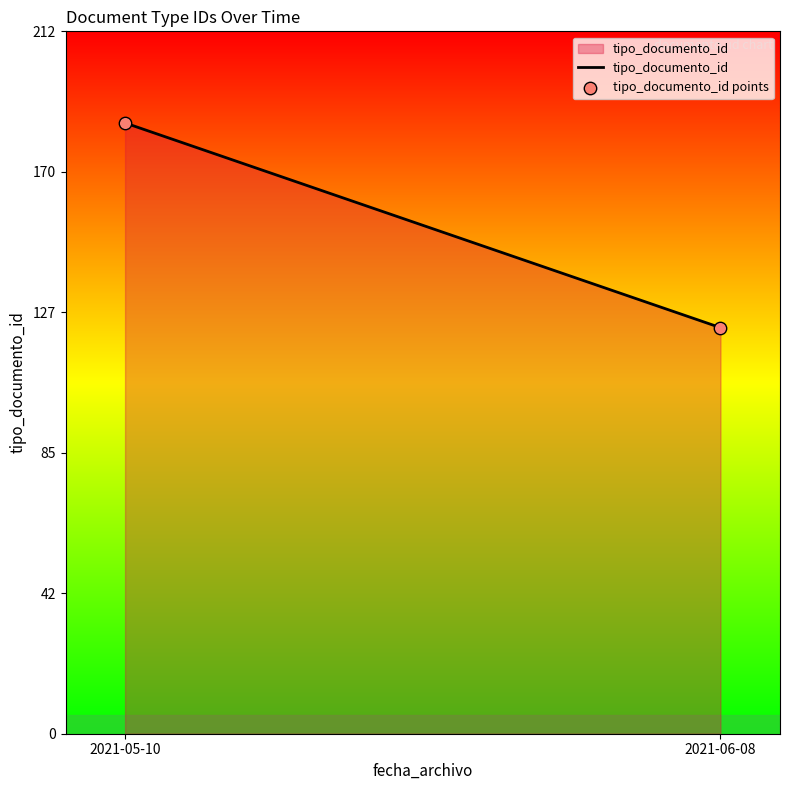

What is the average Y value?

154